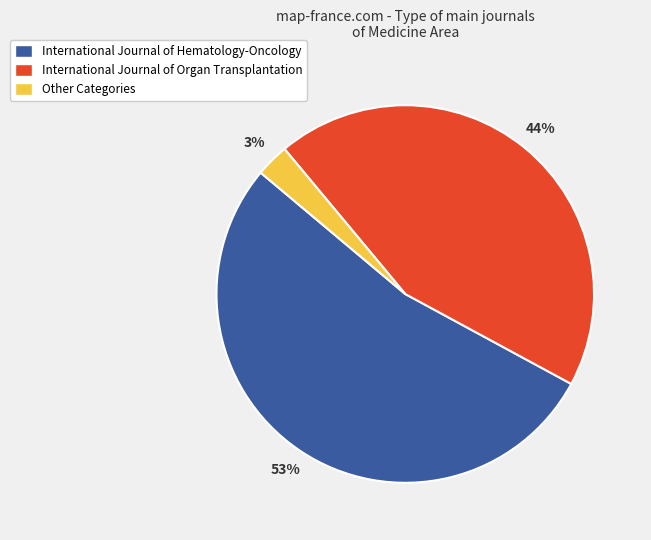

How many segments does this pie chart have?

3